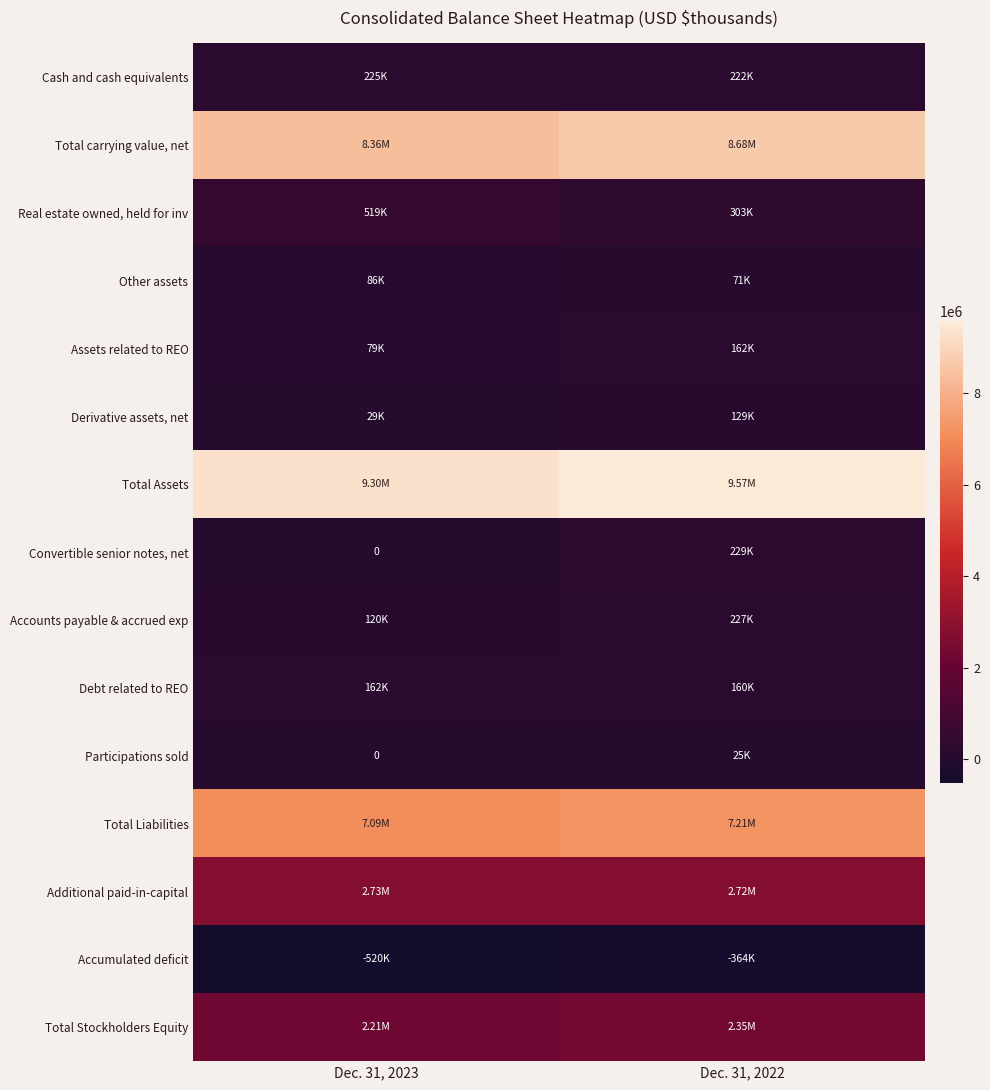

What is the difference between the Convertible senior notes, net values at Dec. 31, 2022 and Dec. 31, 2023?

229361